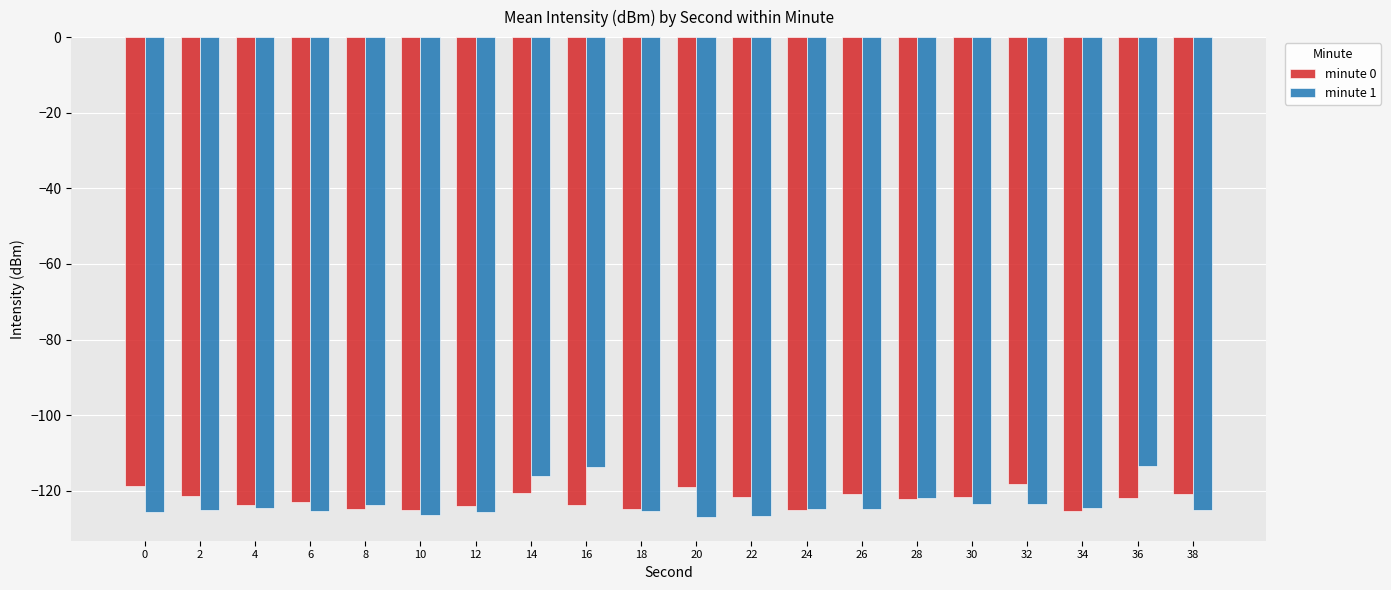

Count the number of data series in this chart.

2